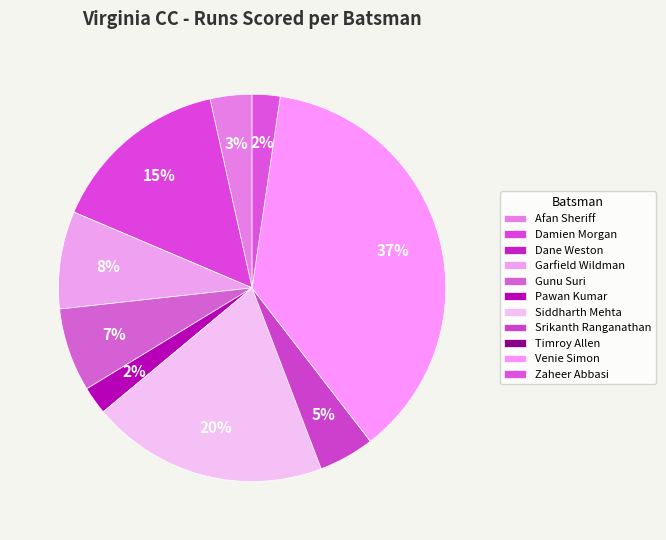

Is Dane Weston the majority of the pie?

No